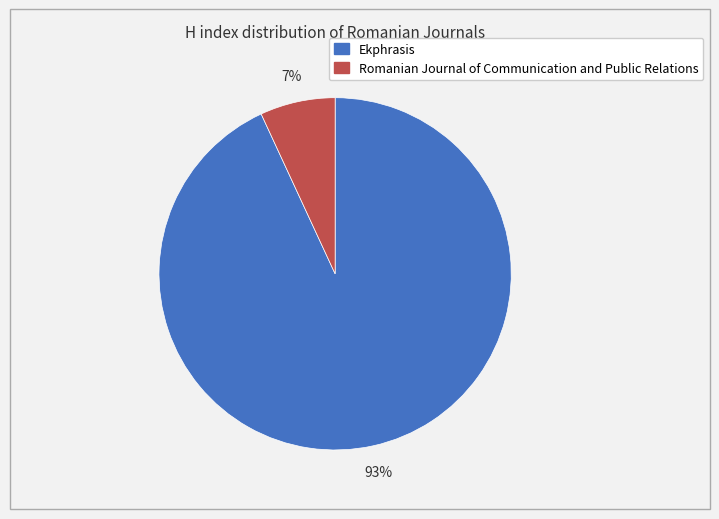

How many slices are in this pie chart?

2